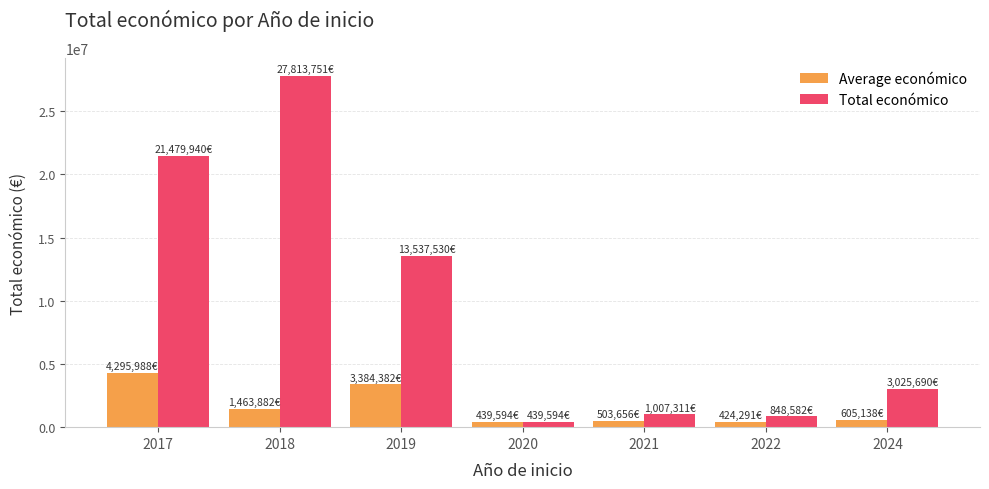

The Average económico series shows 3384382.5 at 2019. True or false?

True